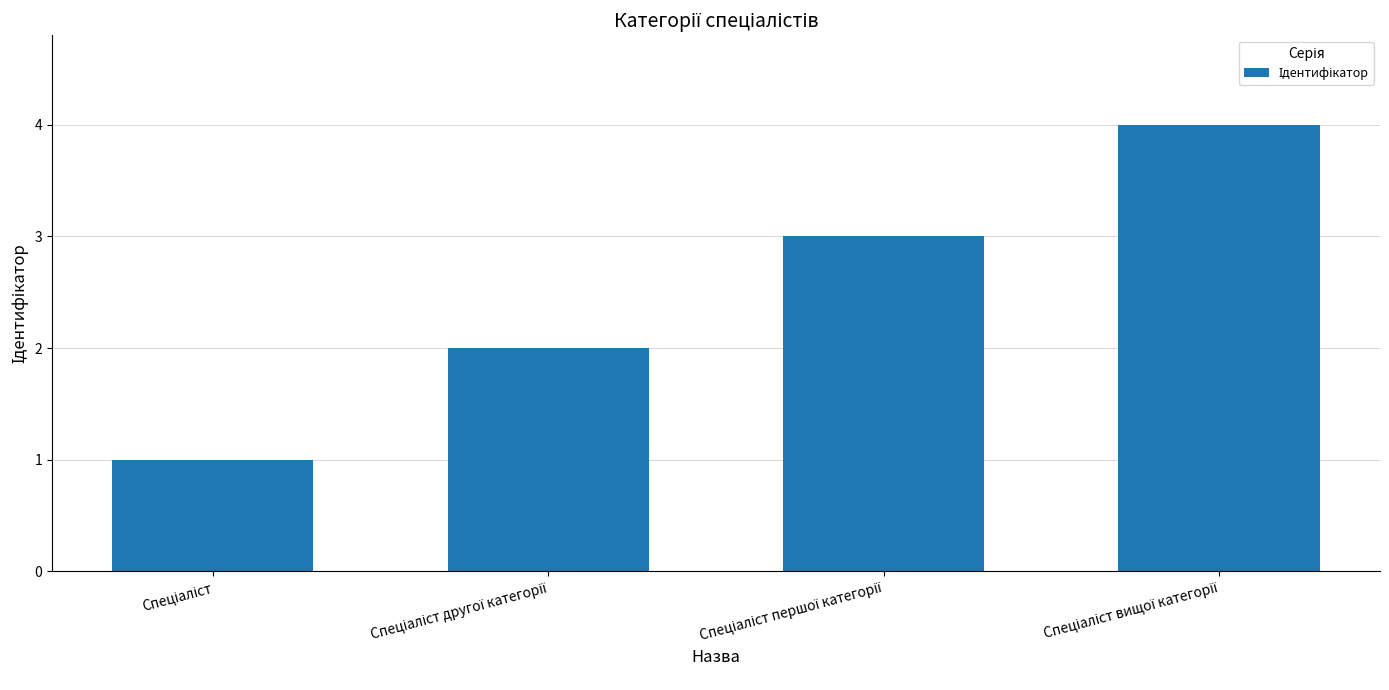

What is the difference between the maximum and minimum values?

3